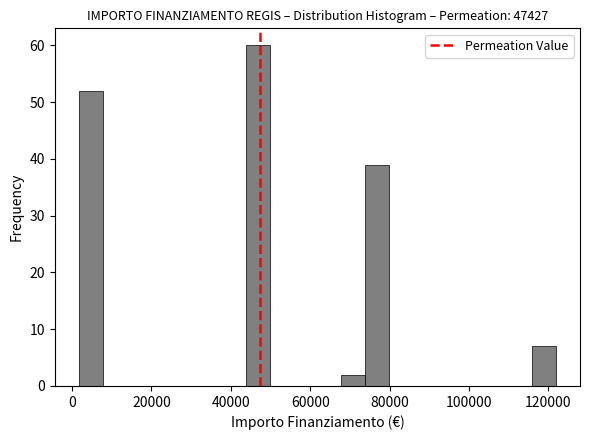

Read against the x-axis, roughly where is the centre of the tallest bar?

46000